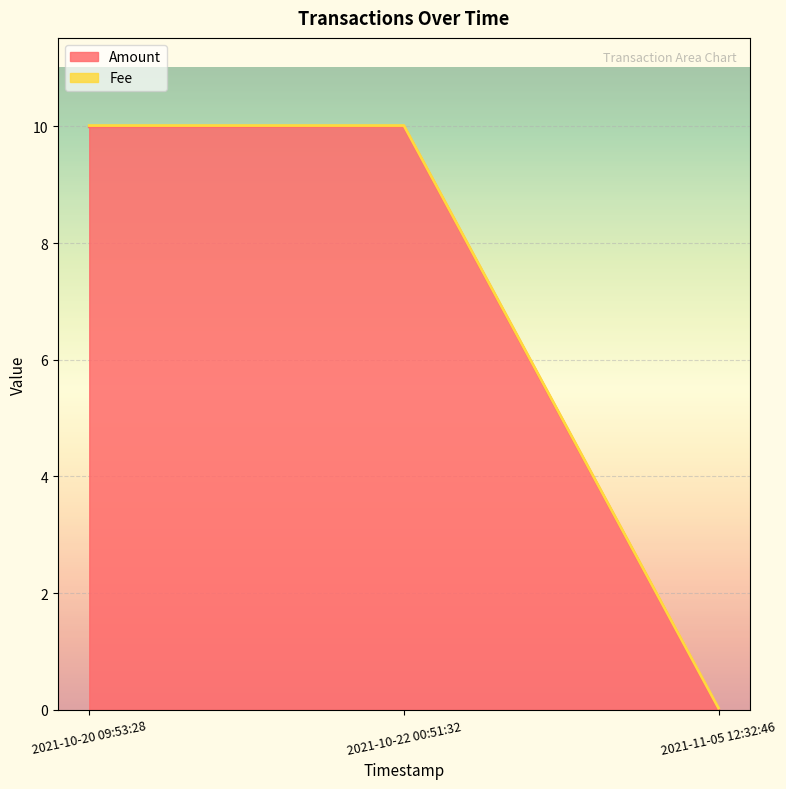

Count the number of values greater than 9.

2